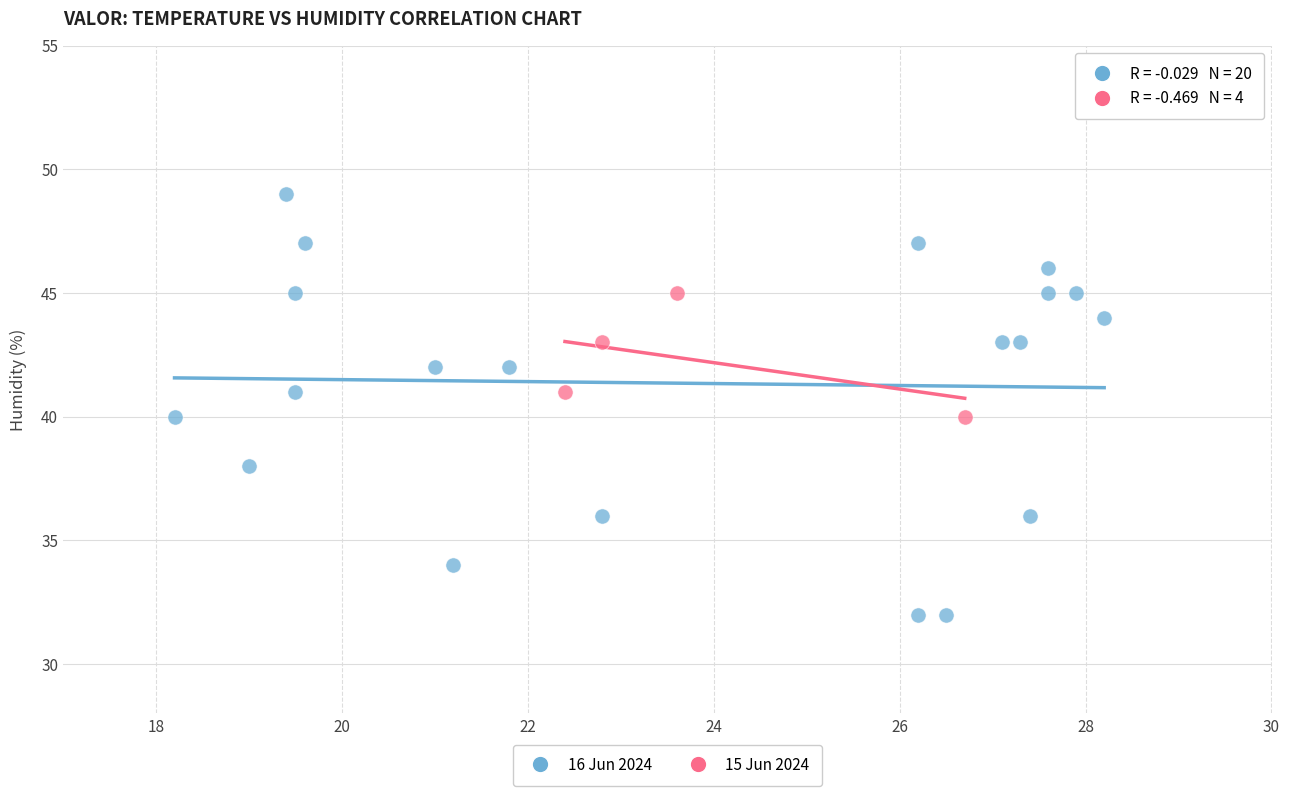

Which series reaches the maximum Y coordinate?

16 Jun 2024